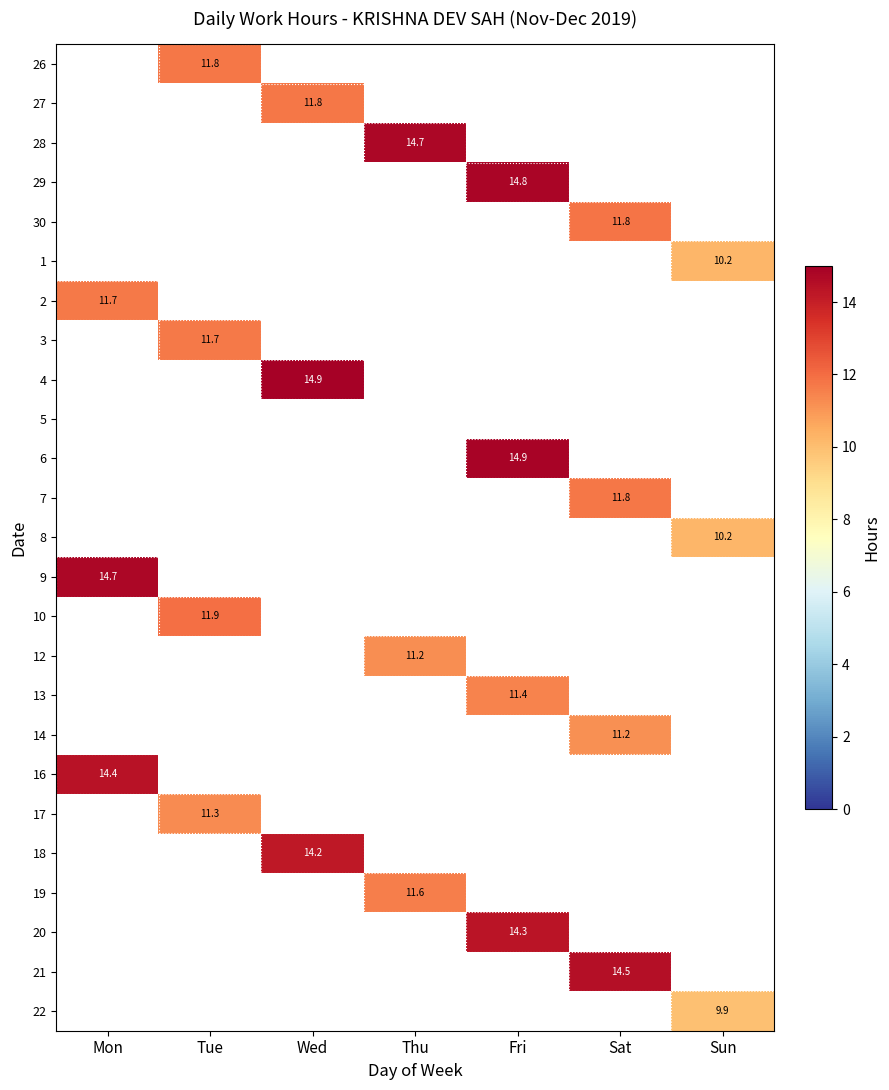

What is the greatest value displayed?

14.9